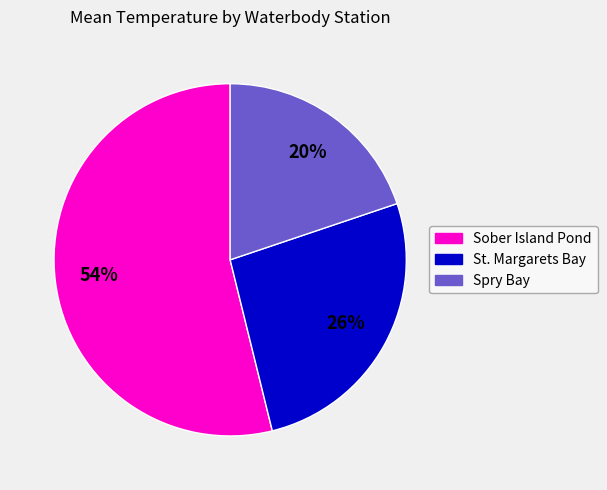

Is there any slice that represents more than half of the pie?

Yes